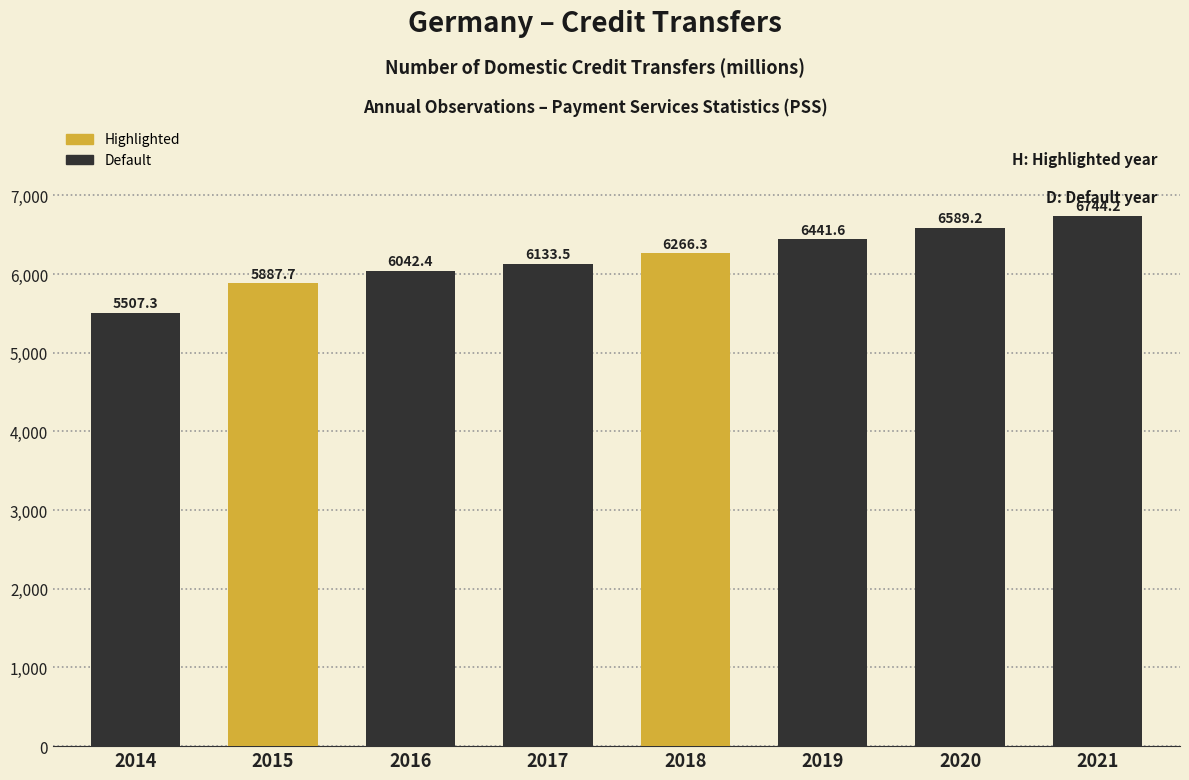

Where does the data first go above 6266?

2018